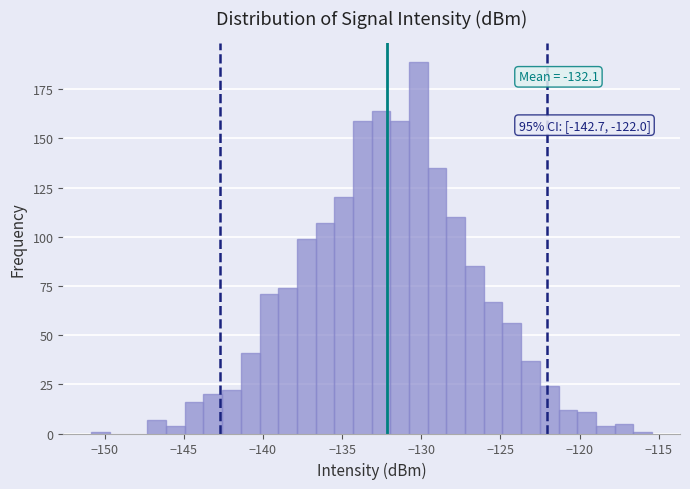

Read against the x-axis, roughly where is the centre of the tallest bar?

-130.0